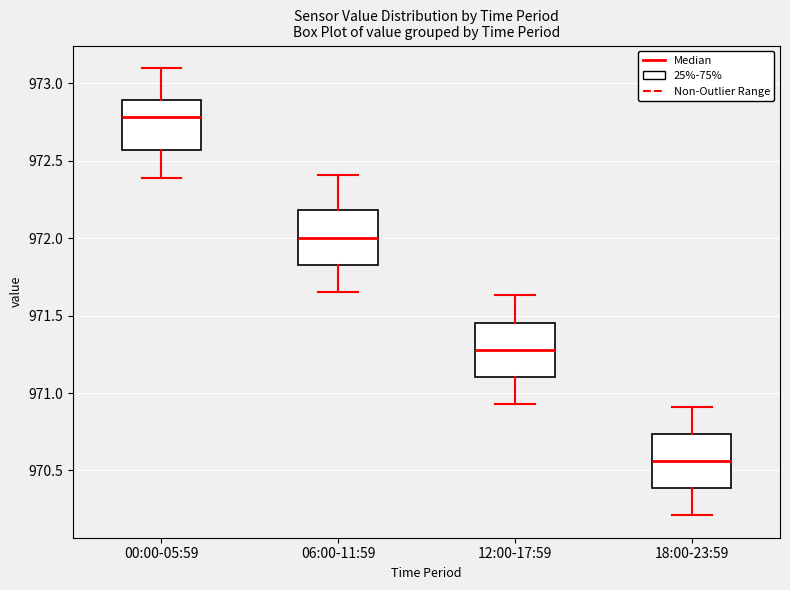

Which box's median line is the lowest?

18:00-23:59